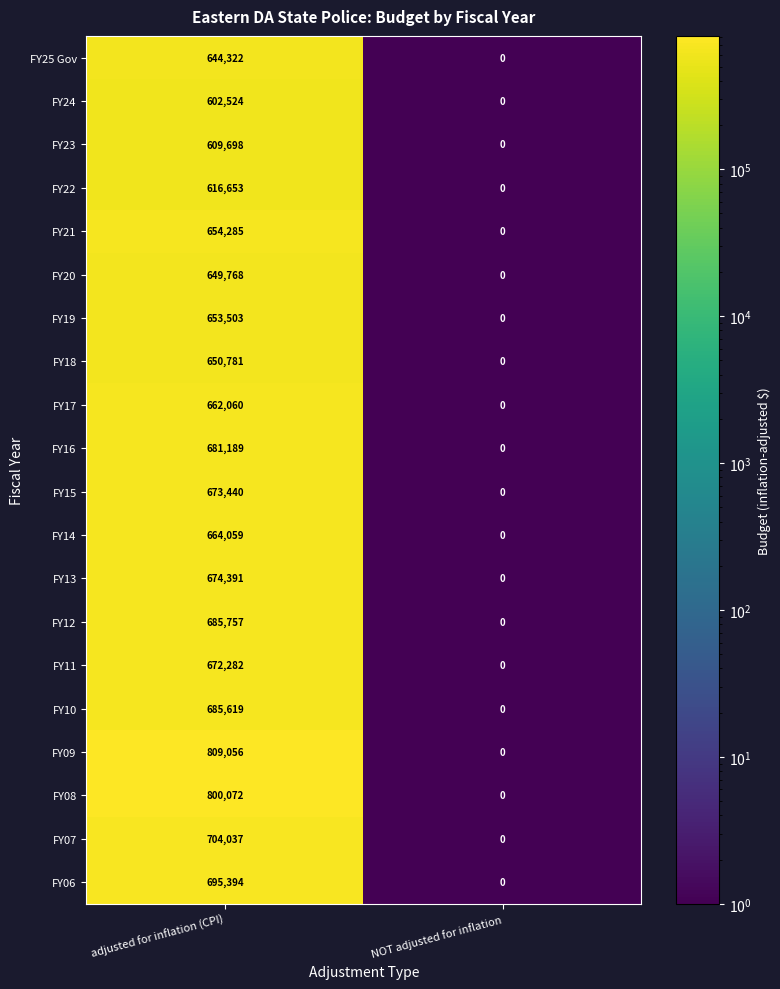

What is the approximate value of FY11 at adjusted for inflation (CPI)?

672282